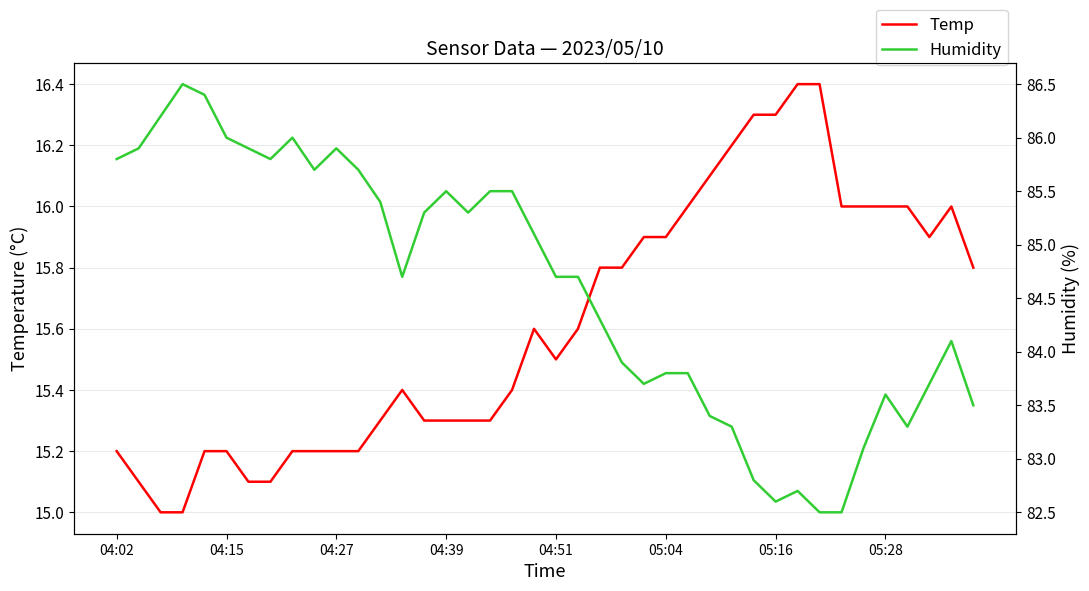

How many data points in Temp are above 15?

38